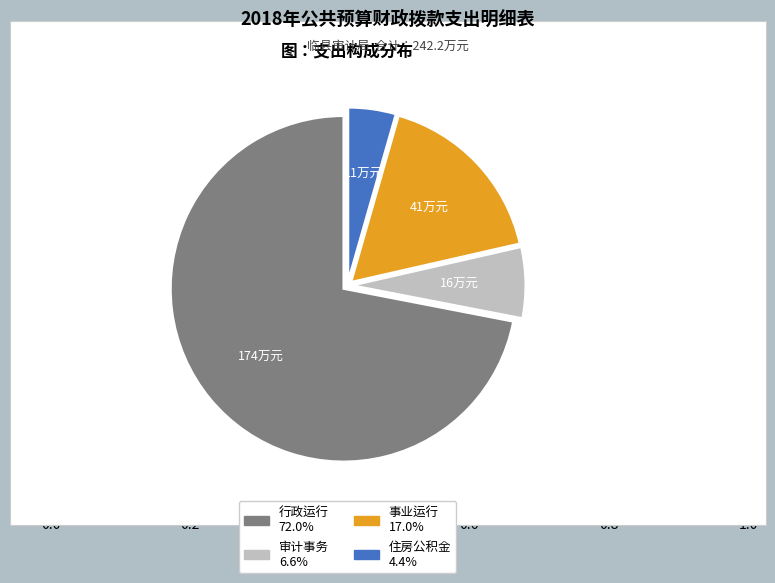

Do 审计事务 and 住房公积金 together represent more than half of the pie?

No